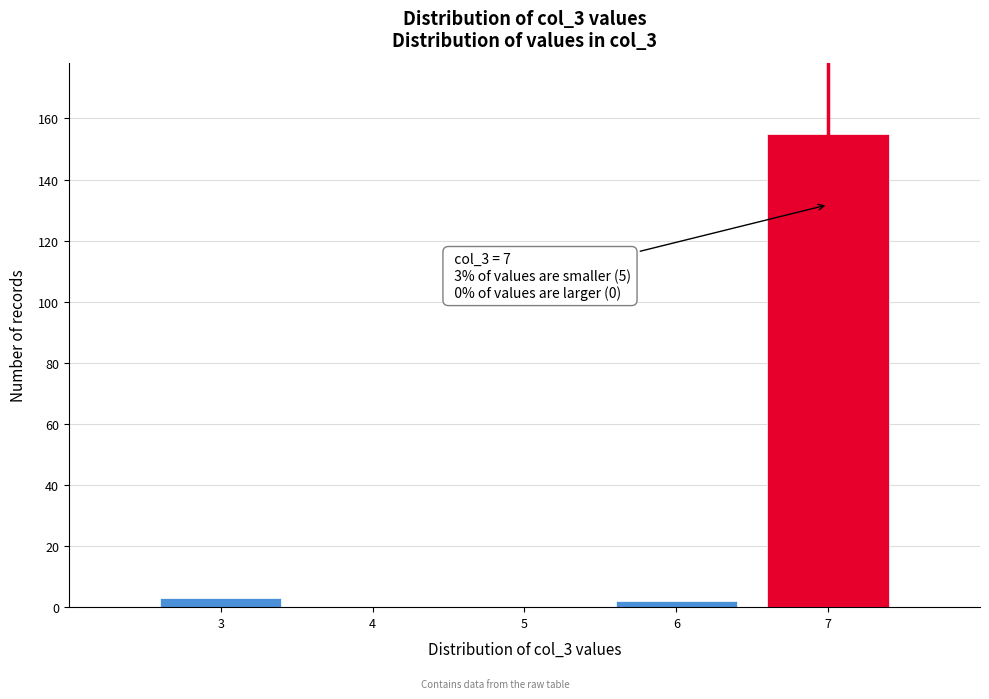

Reading left to right, extract all data points from this chart.

3=3	4=0	5=0	6=2	7=155